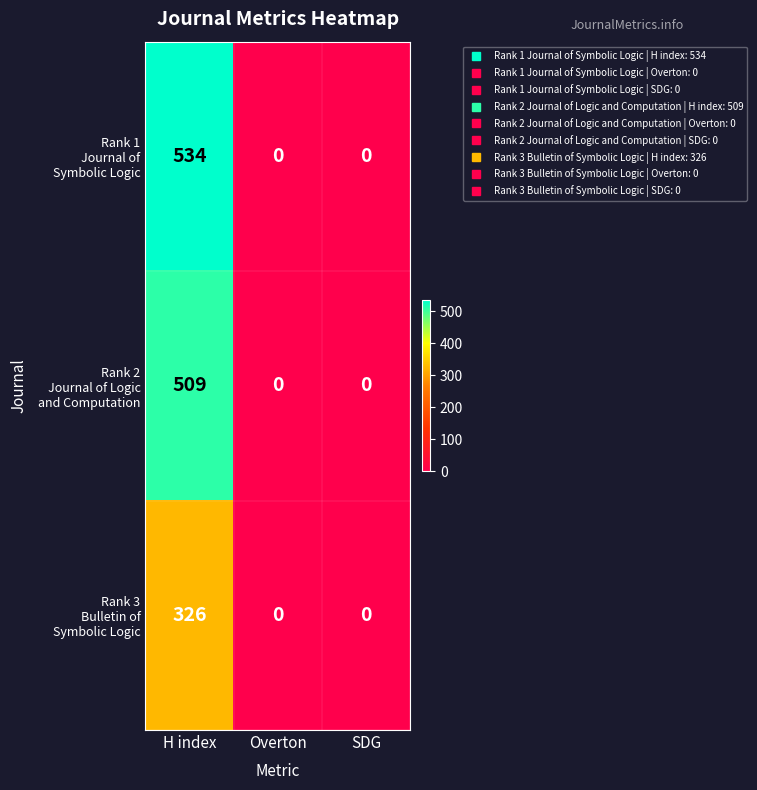

What is the greatest value displayed?

534